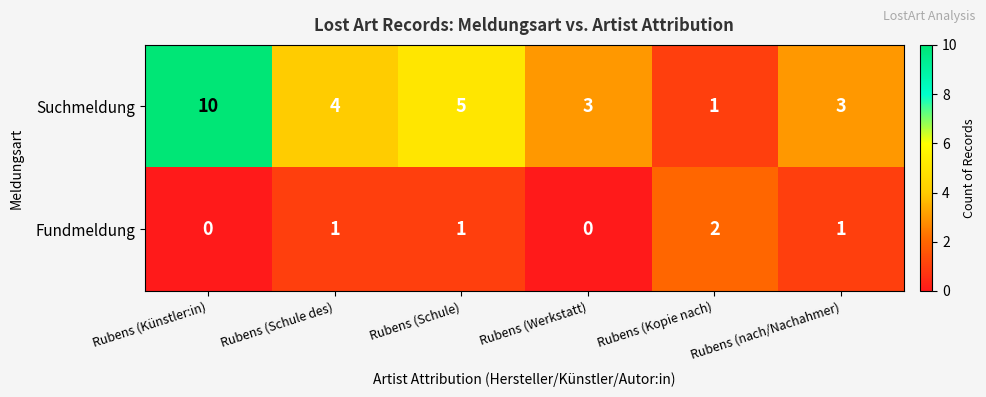

List the series in order of their peak value, highest first.

Suchmeldung, Fundmeldung